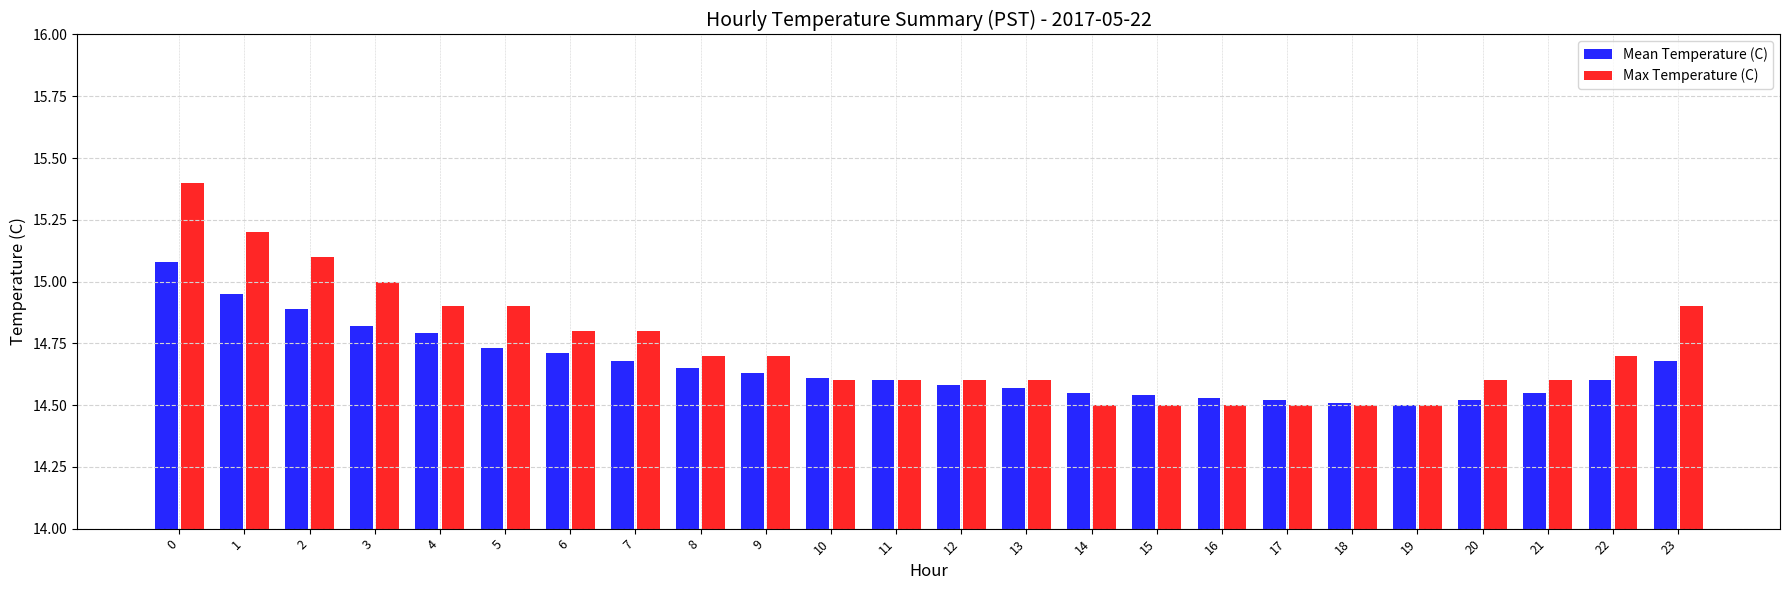

What is the maximum value shown in the chart?

15.4